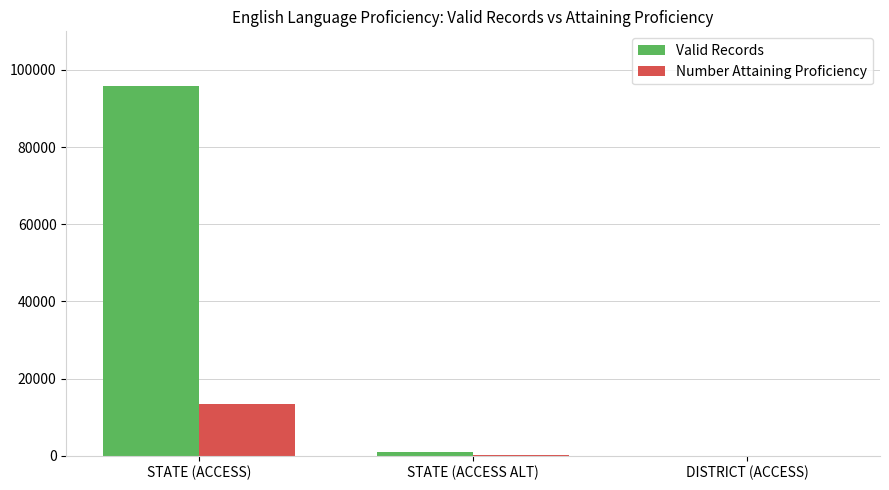

The value of Number Attaining Proficiency at STATE (ACCESS) is 8972. True or false?

False